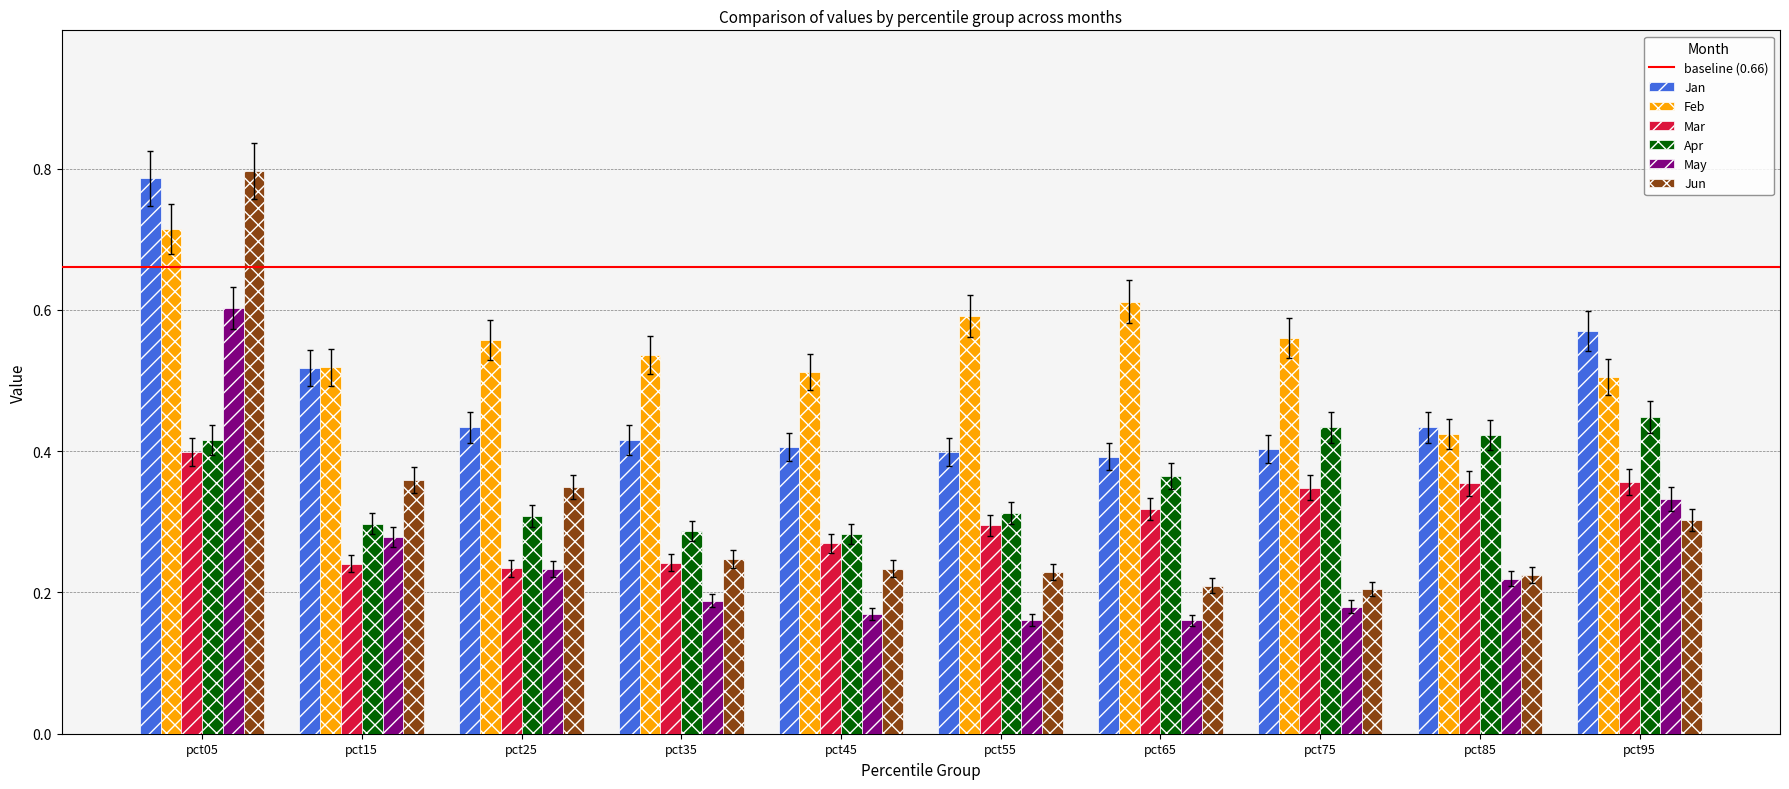

What is the total value across all series at pct05?

3.7